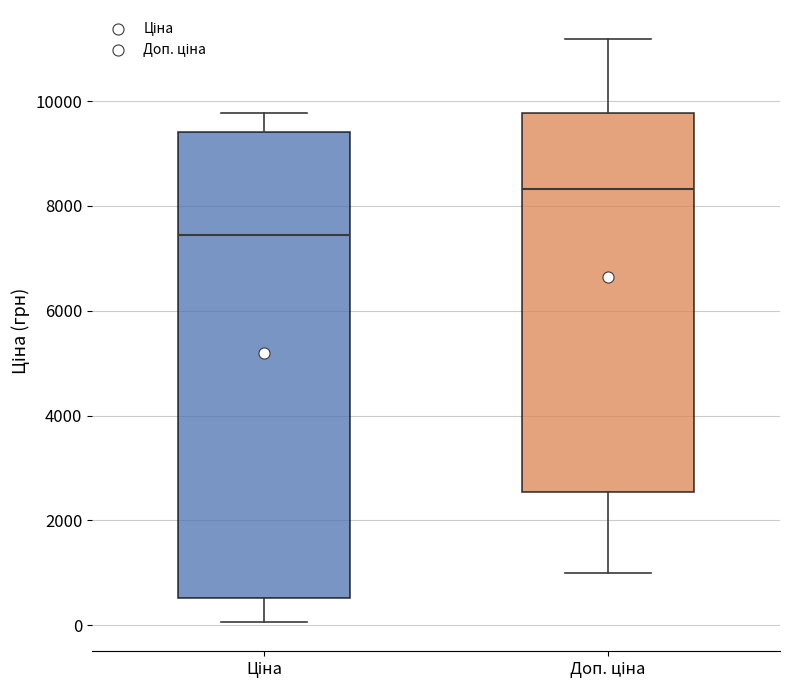

Reading left to right, transcribe this box plot: for each box, give where its median line is, the range the box spans, and where its two whiskers end, as read against the y-axis. The values are not printed on the chart, so give them approximately, as read against the axis.

Ціна: median 7400, box 600 to 9400, whiskers 0 to 9800
Доп. ціна: median 8400, box 2600 to 9800, whiskers 1000 to 11200